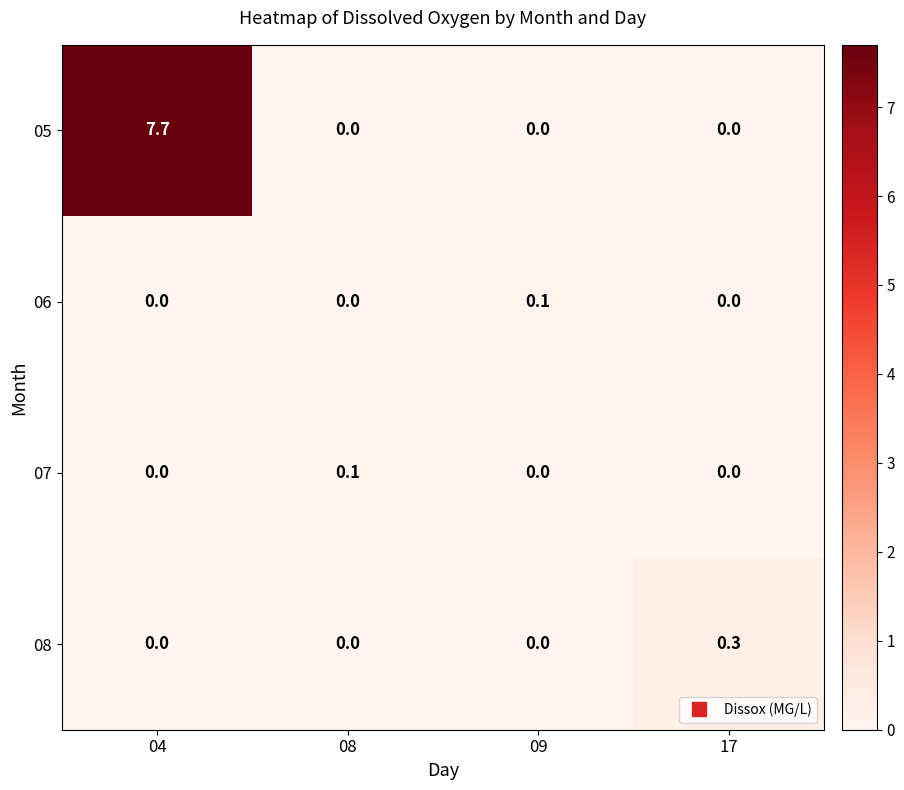

At how many categories does at least one series exceed 1?

1